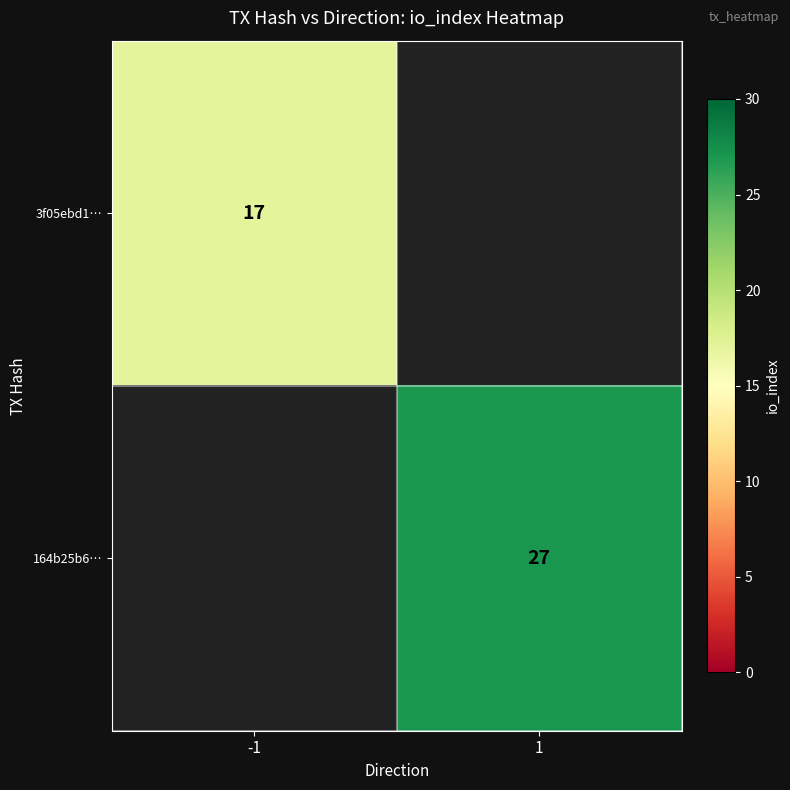

True or false: 3f05ebd1… has a value of 23 at -1.

False